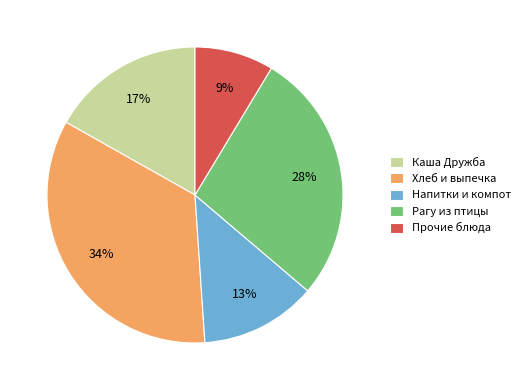

Is the sum of Напитки и компот and Рагу из птицы greater than half?

No